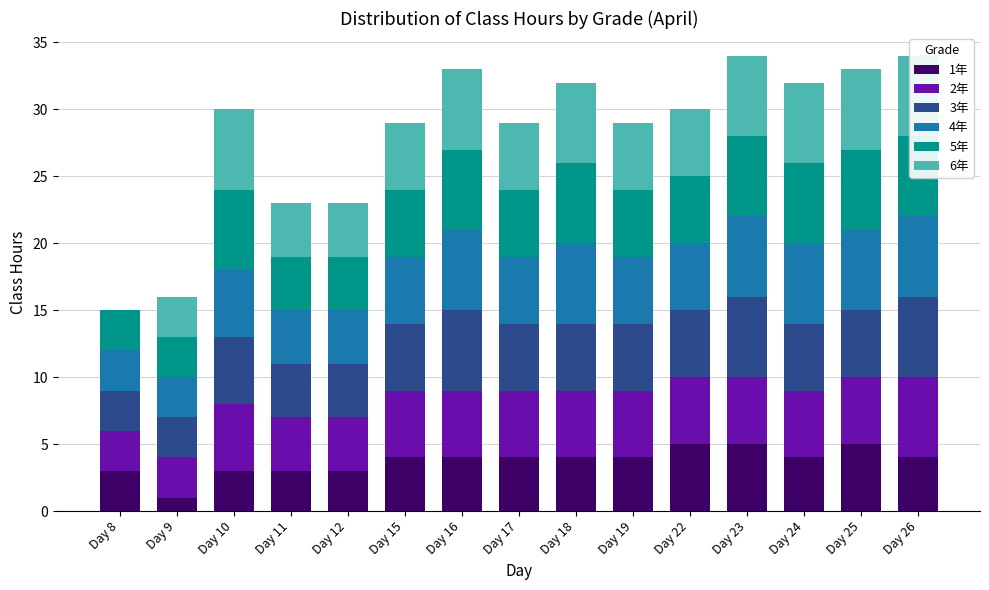

Is the value of 5年 at Day 16 greater than the value of 2年 at Day 11?

Yes